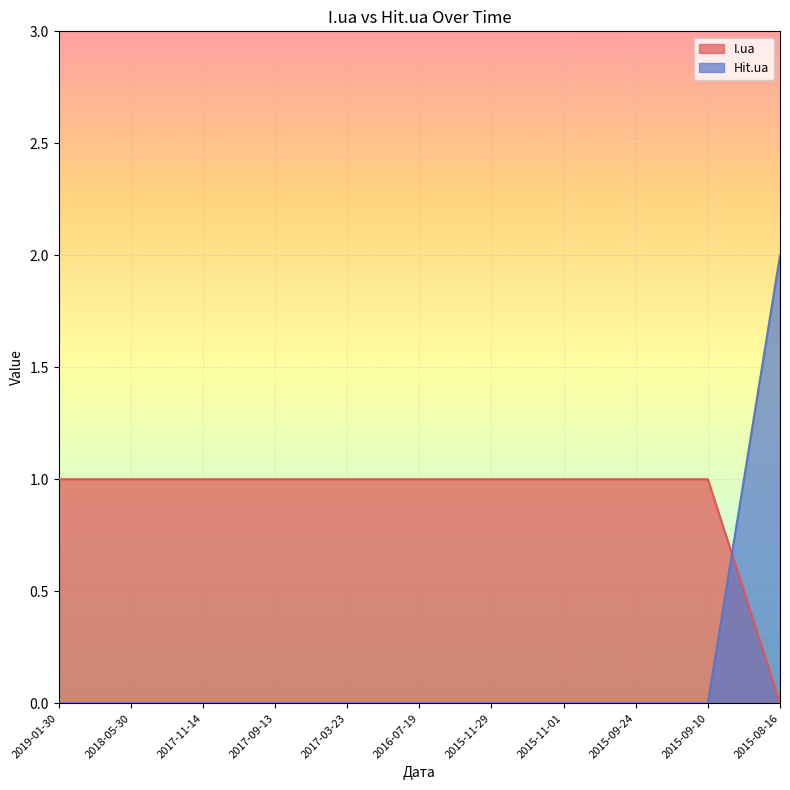

Which series has the widest spread of values?

Hit.ua